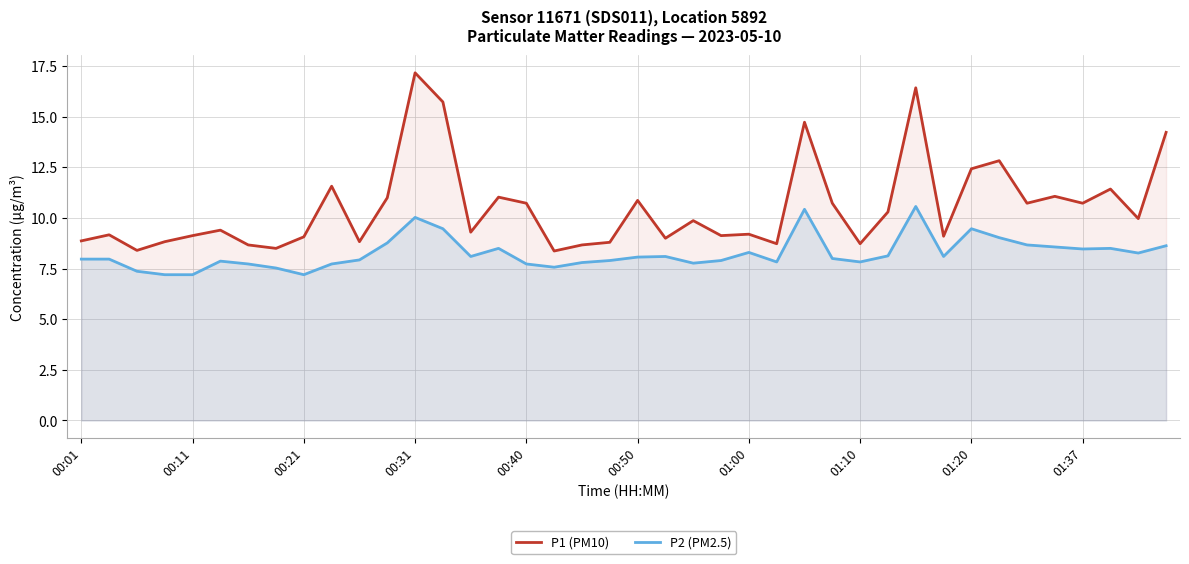

List the series in order of their overall mean, lowest first.

P2 (PM2.5), P1 (PM10)